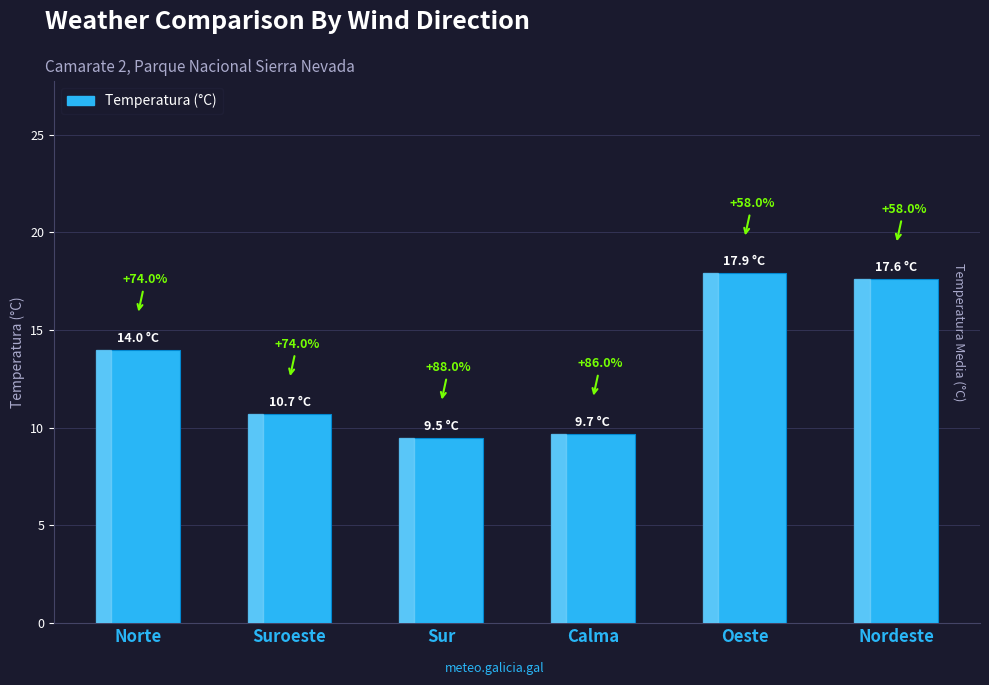

Reading left to right, list all the values displayed in this chart.

14.0	10.7	9.5	9.7	17.9	17.6